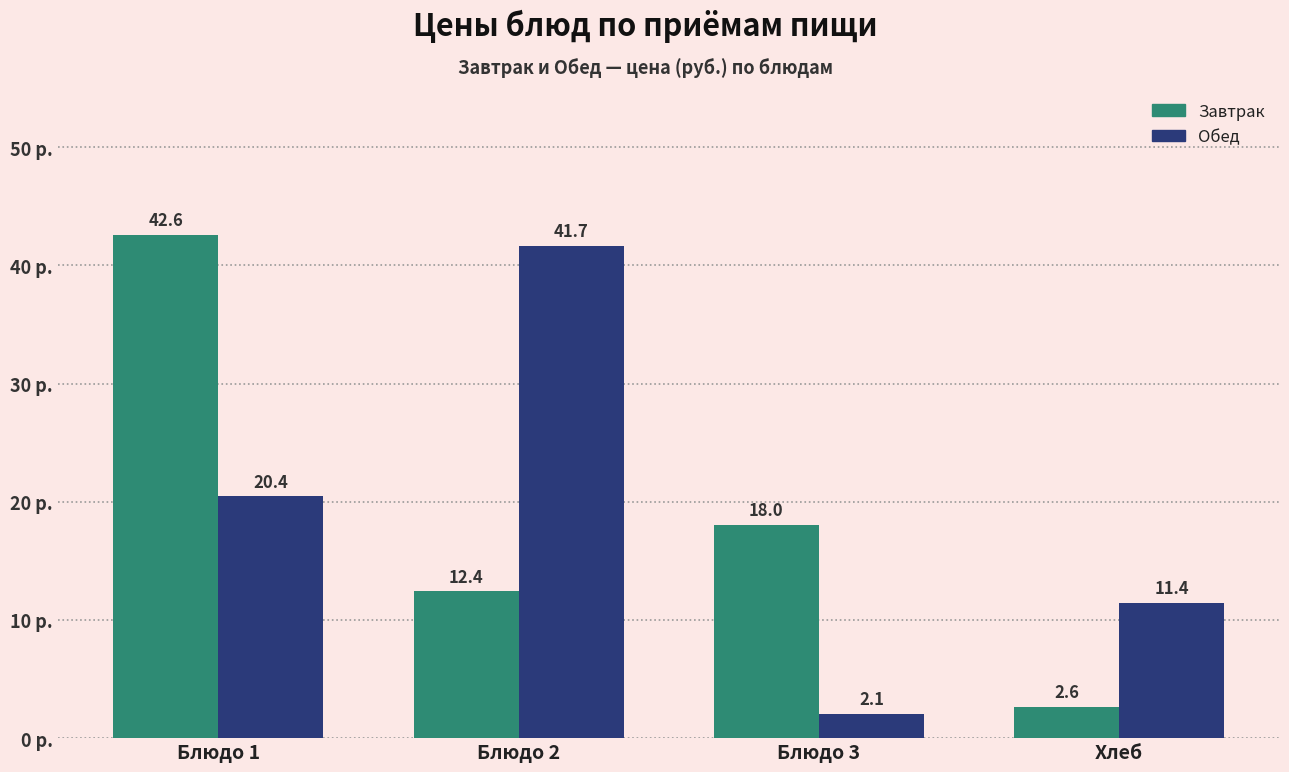

Reading left to right, extract all data points from this chart.

Завтрак: 42.6	12.4	18.0	2.6
Обед: 20.4	41.7	2.1	11.4